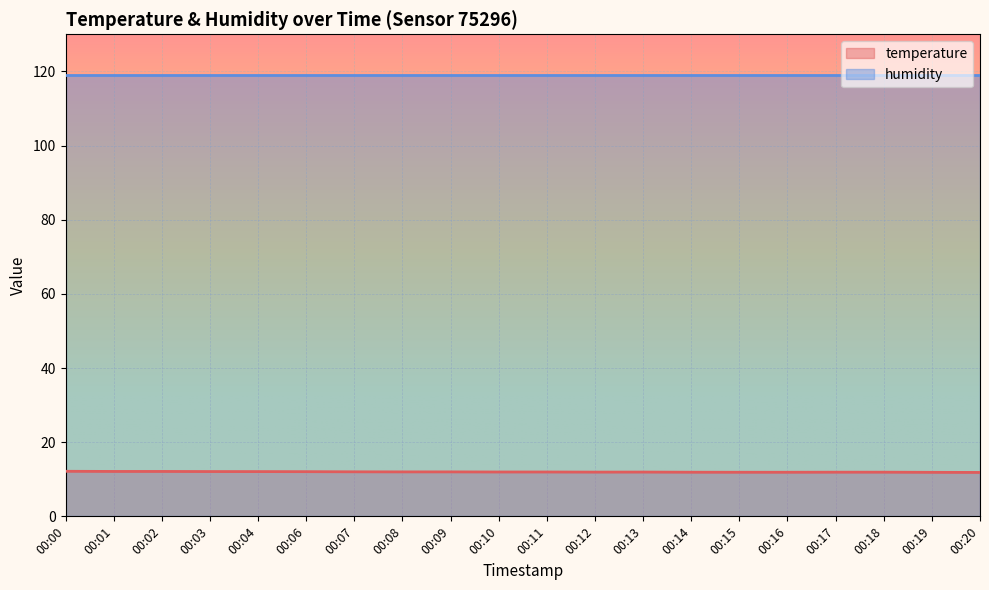

Is it true that humidity equals 119.0 at 00:09?

True